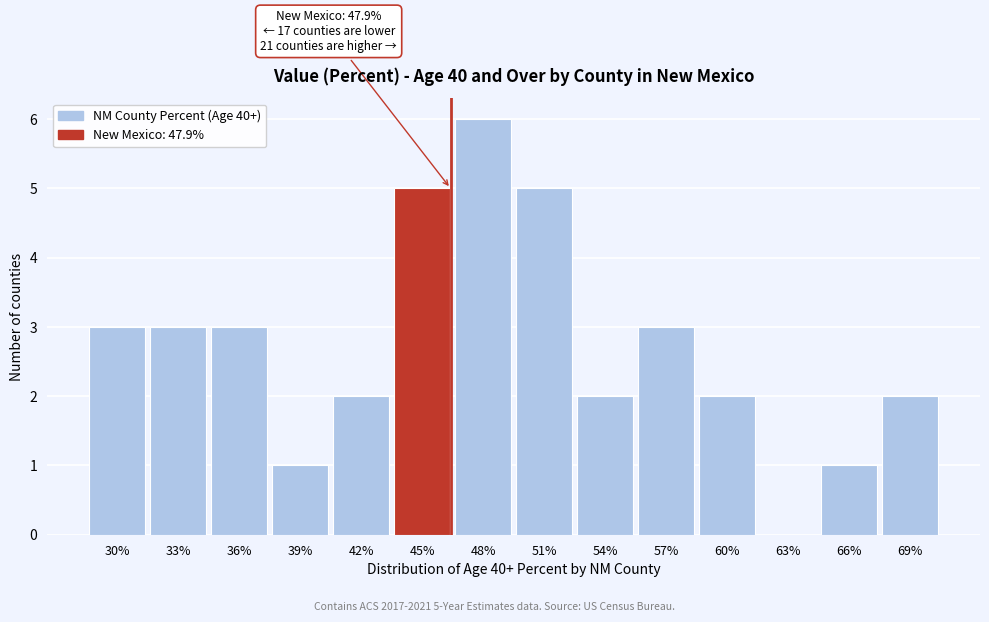

Reading left to right, what are all the values shown in this chart?

30%=3	33%=3	36%=3	39%=1	42%=2	45%=5	48%=6	51%=5	54%=2	57%=3	60%=2	63%=0	66%=1	69%=2